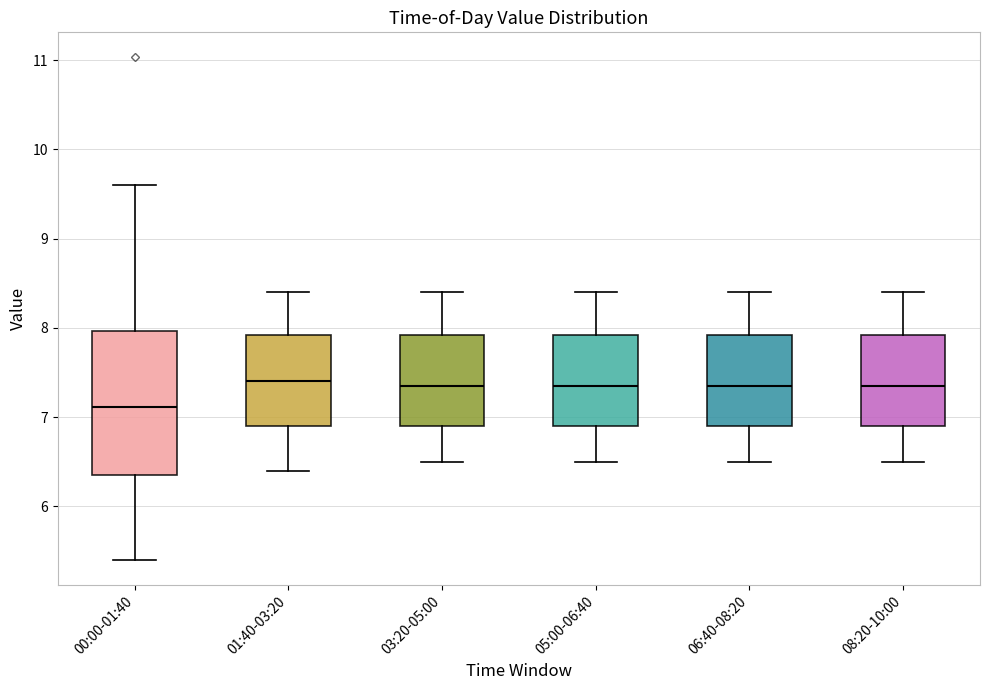

Where does the median line of the box for 01:40-03:20 sit on the y-axis? The values are not printed on the chart, so give them approximately, as read against the axis.

7.4